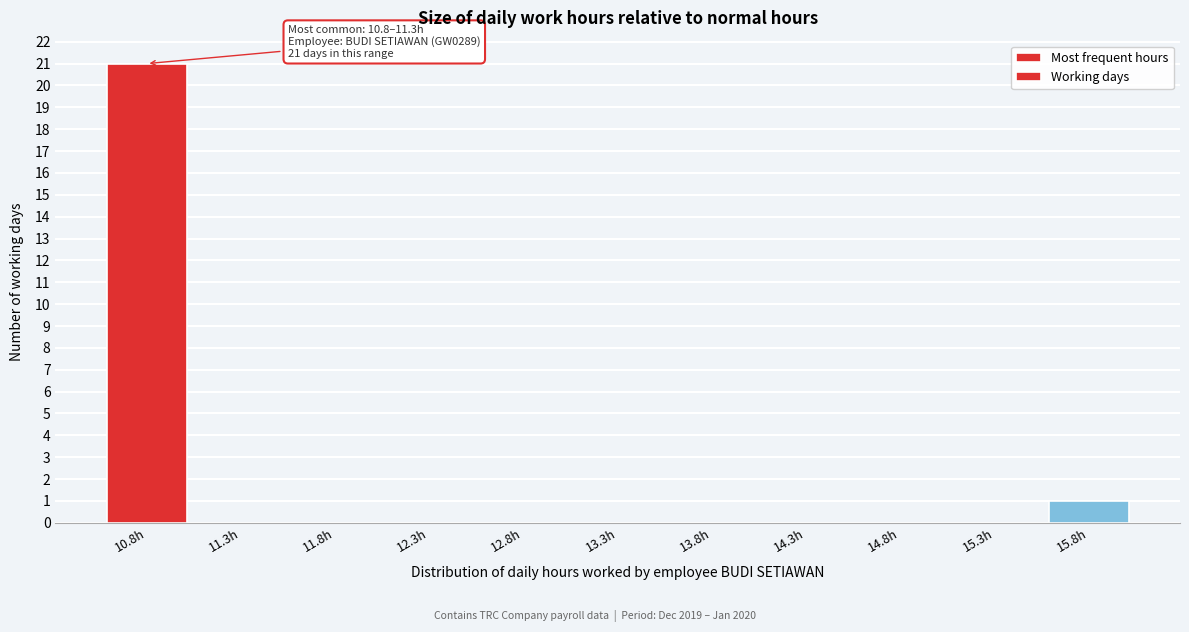

Reading left to right, what are all the values shown in this chart?

10.8h=21	11.3h=0	11.8h=0	12.3h=0	12.8h=0	13.3h=0	13.8h=0	14.3h=0	14.8h=0	15.3h=0	15.8h=1